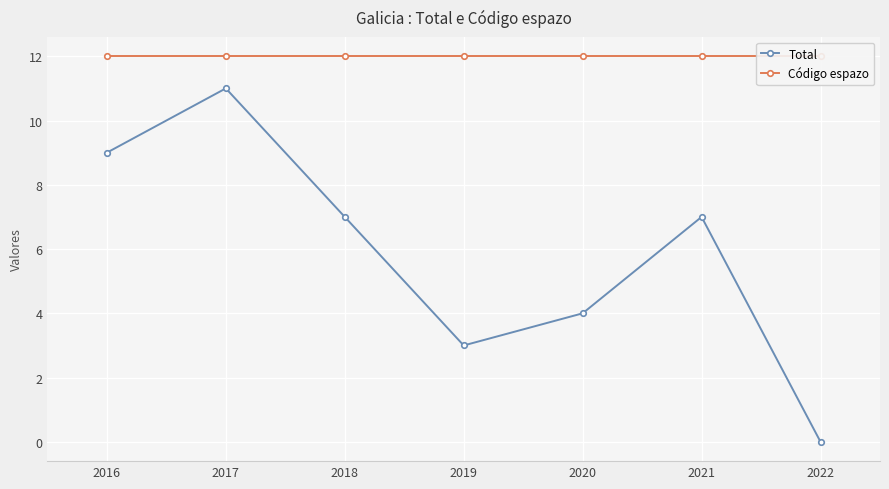

How many categories are shown in the chart?

7